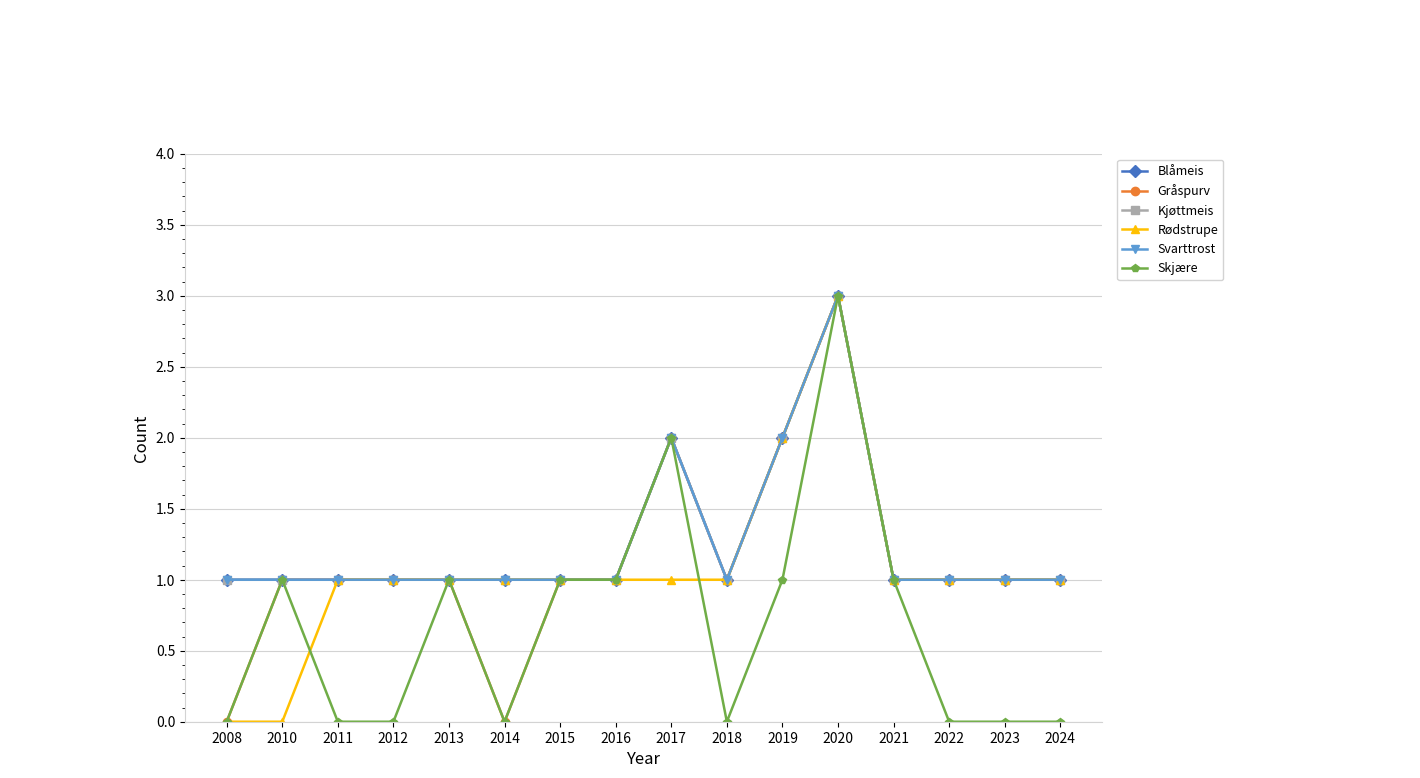

What is the difference between the highest and lowest values at 2022?

1